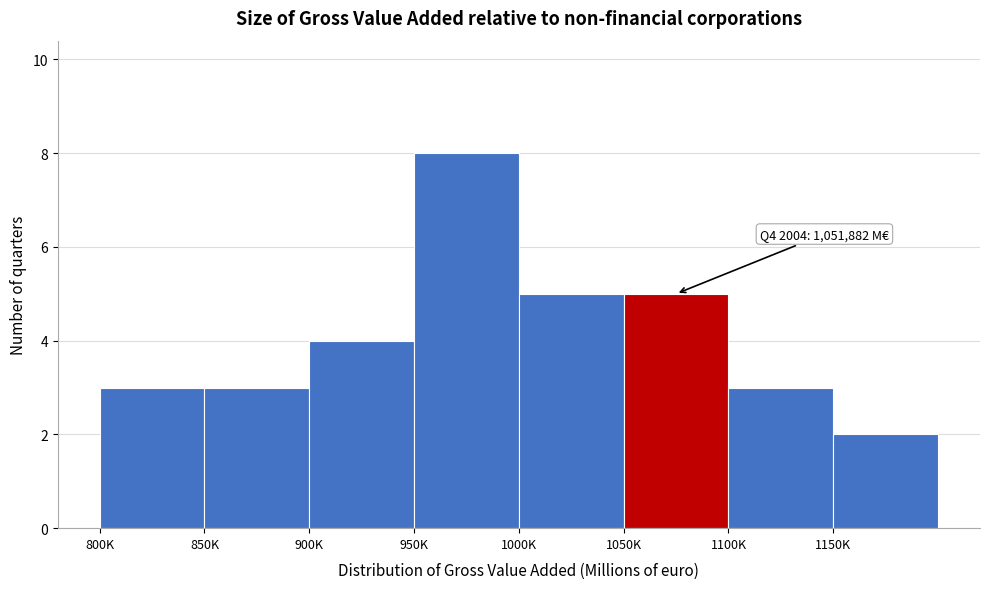

Reading left to right, what are all the values shown in this chart?

800K=3	850K=3	900K=4	950K=8	1000K=5	1050K=5	1100K=3	1150K=2